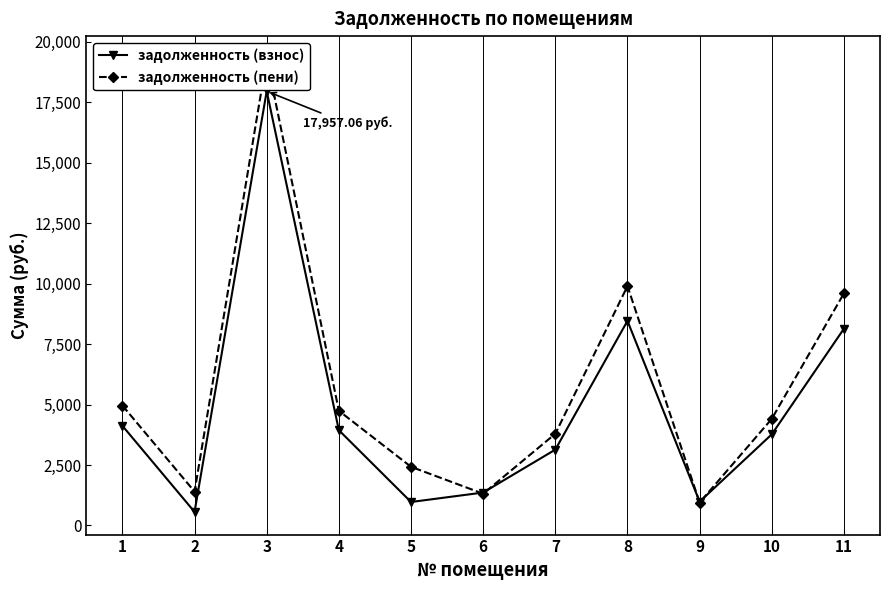

What is the average value of the задолженность (взнос) series?

4854.4